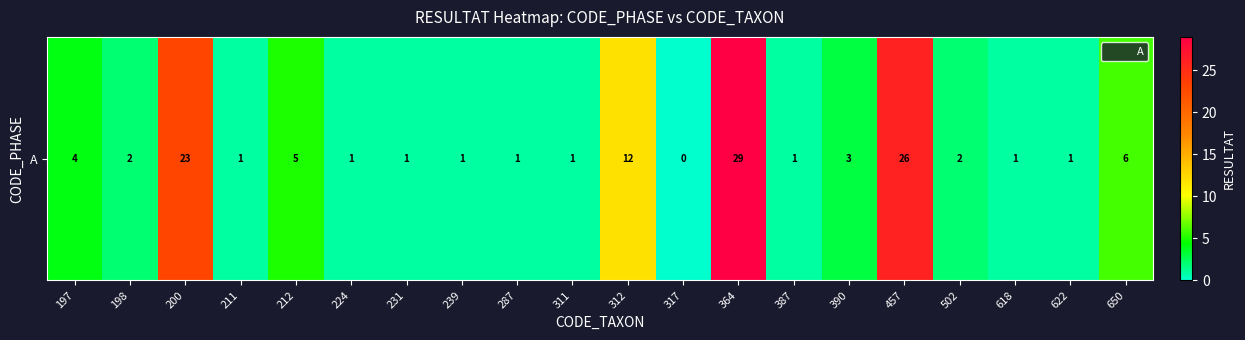

Which category has the lowest value across all series?

317